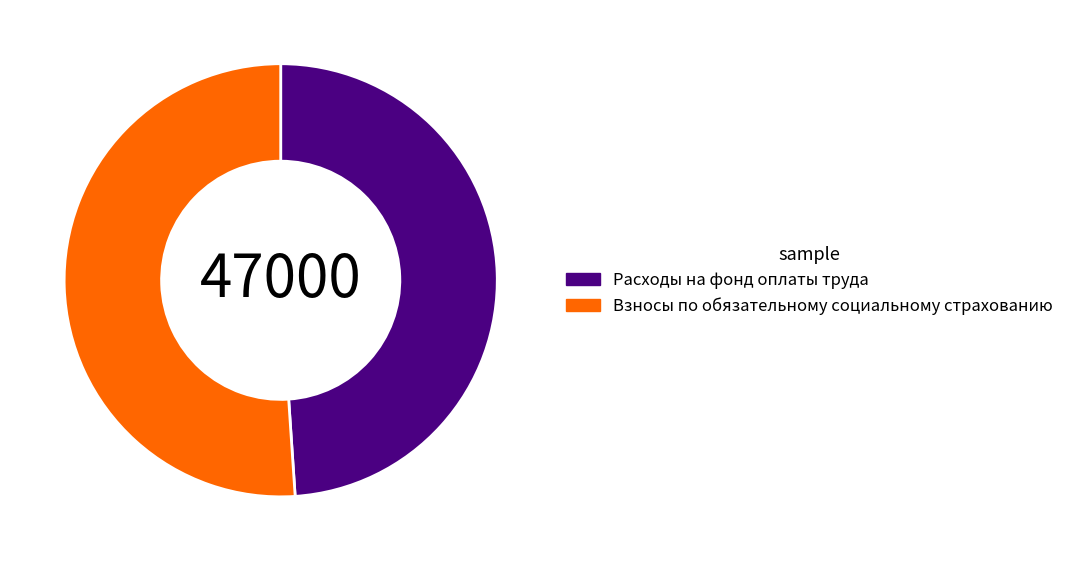

Is there a majority slice in this chart?

Yes